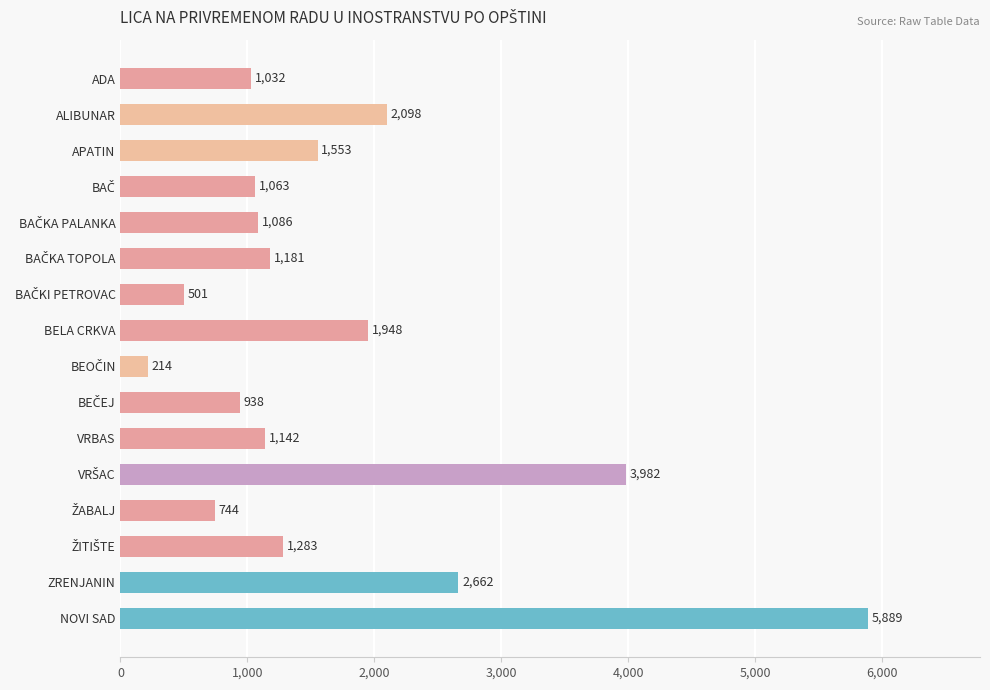

What is the average value?

1707